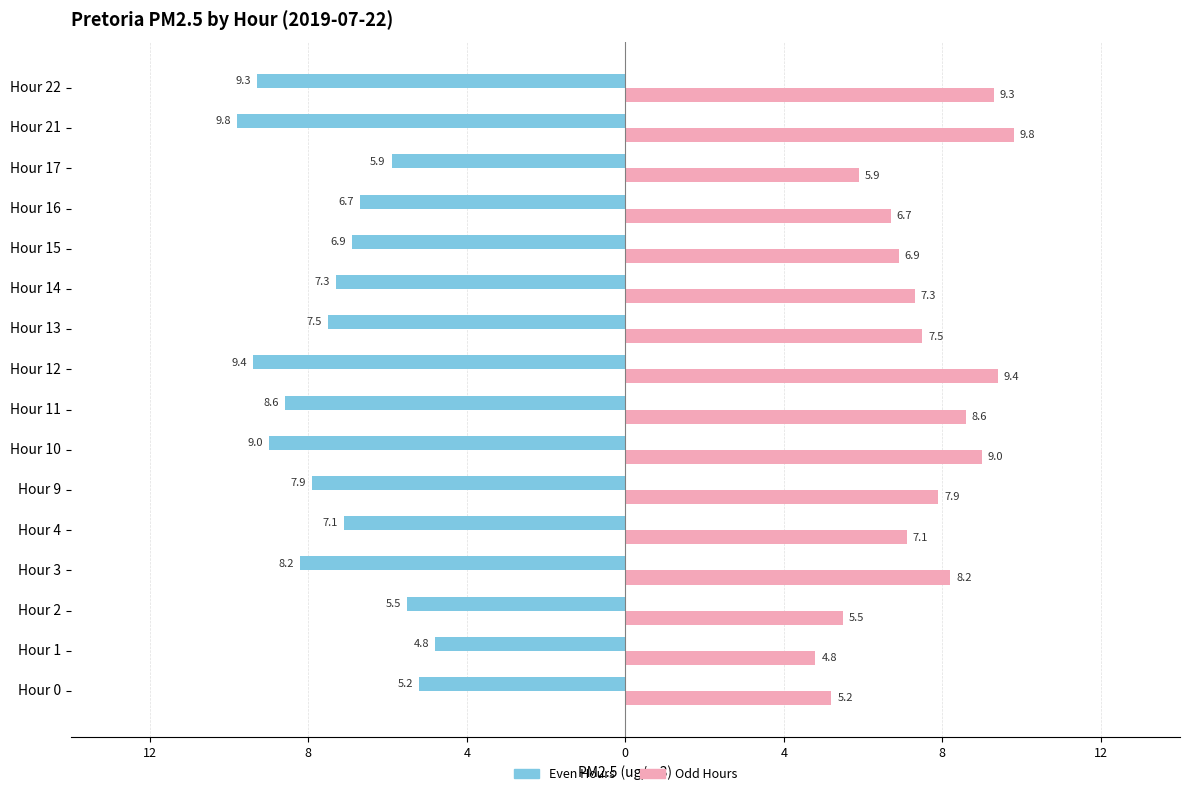

What is the smallest value displayed?

-9.8